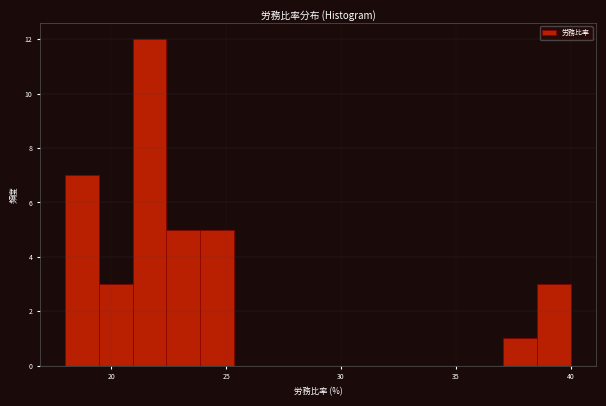

Read against the x-axis, roughly where is the centre of the tallest bar?

21.5